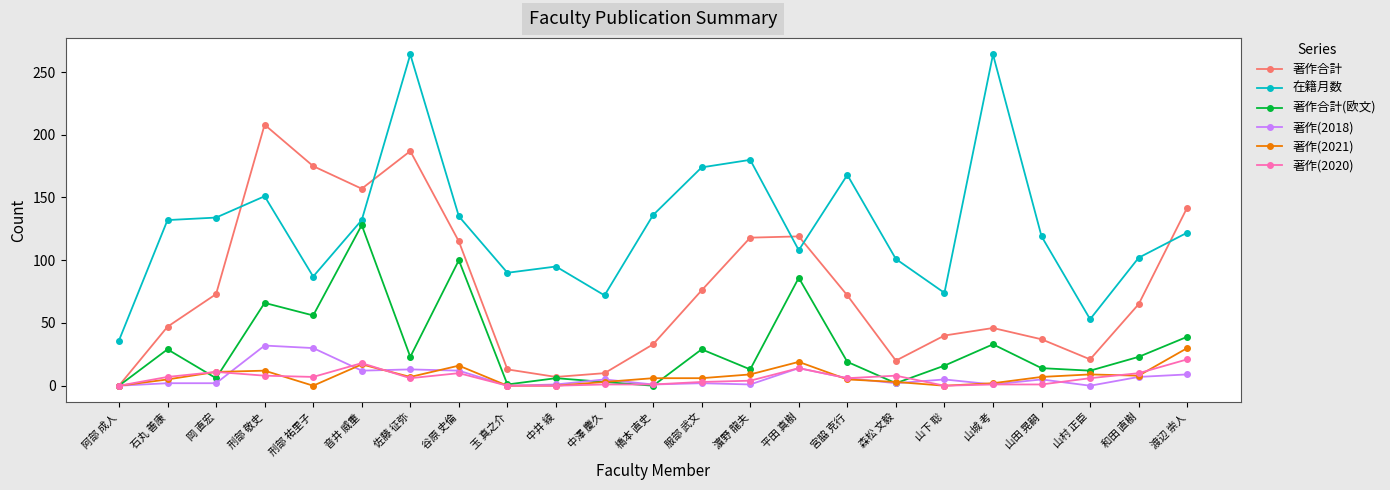

How many categories are shown in the chart?

23